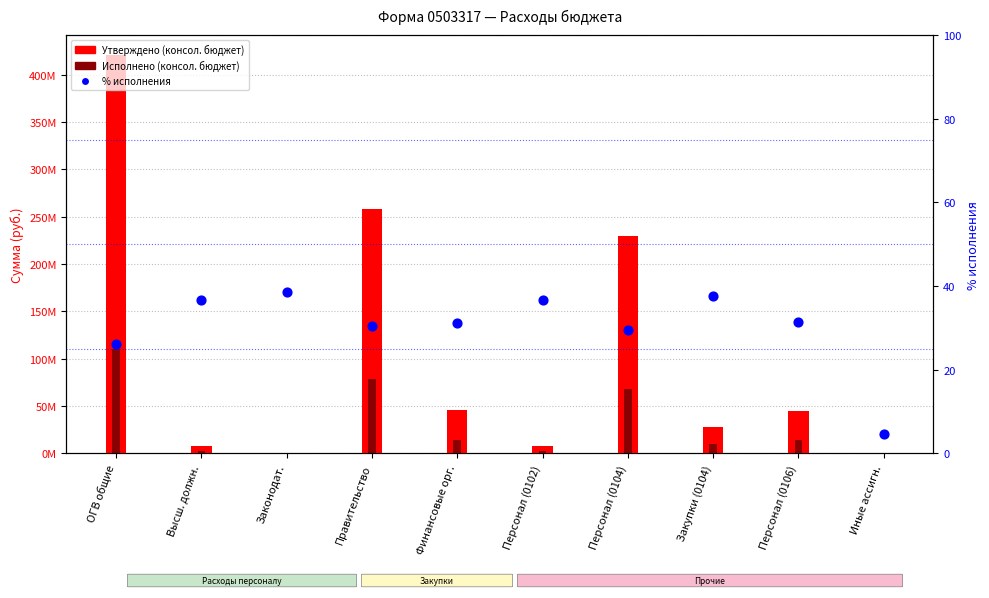

Which series reaches the maximum Y coordinate?

Утверждено (консол. бюджет)